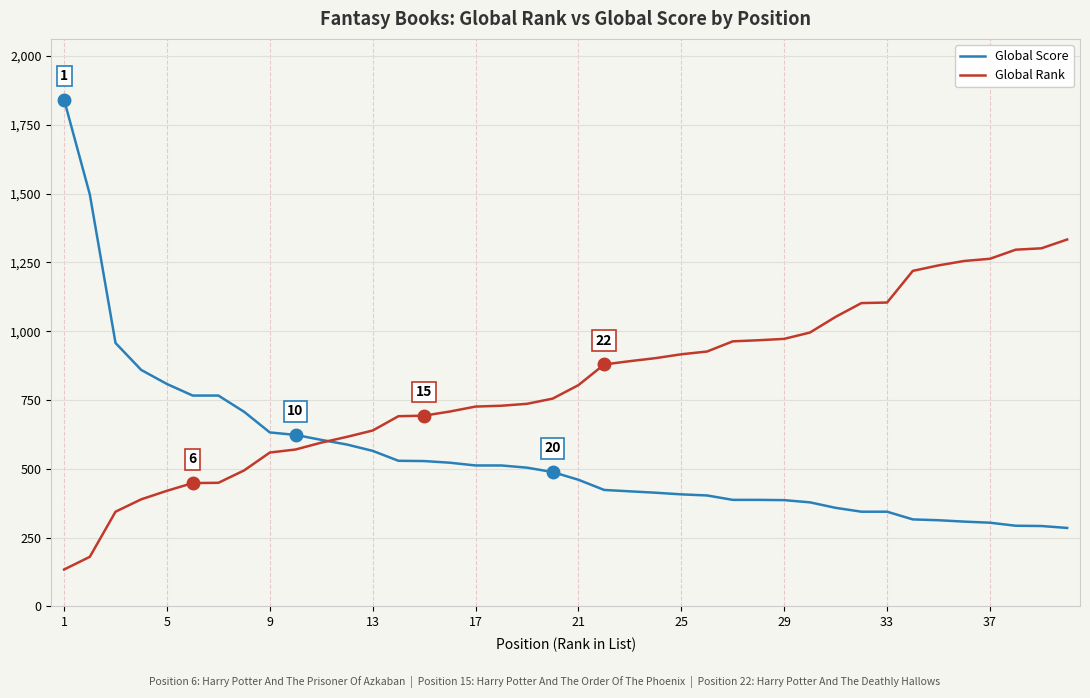

Rank the series by their average value, from lowest to highest.

Global Score, Global Rank